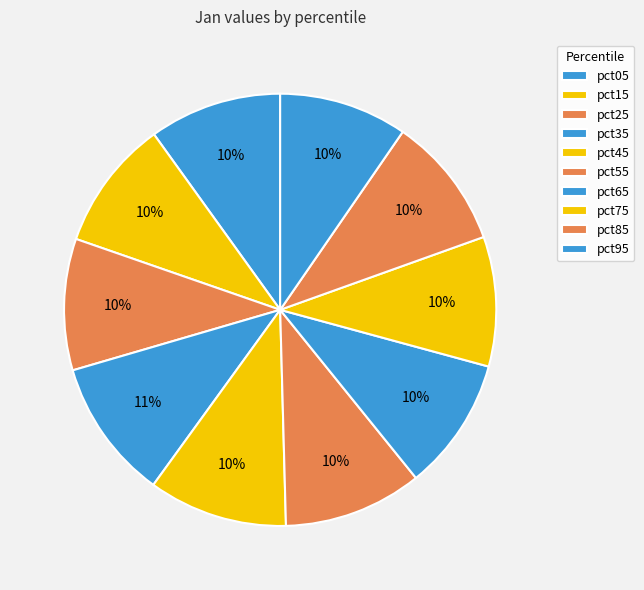

Is pct45 the majority of the pie?

No